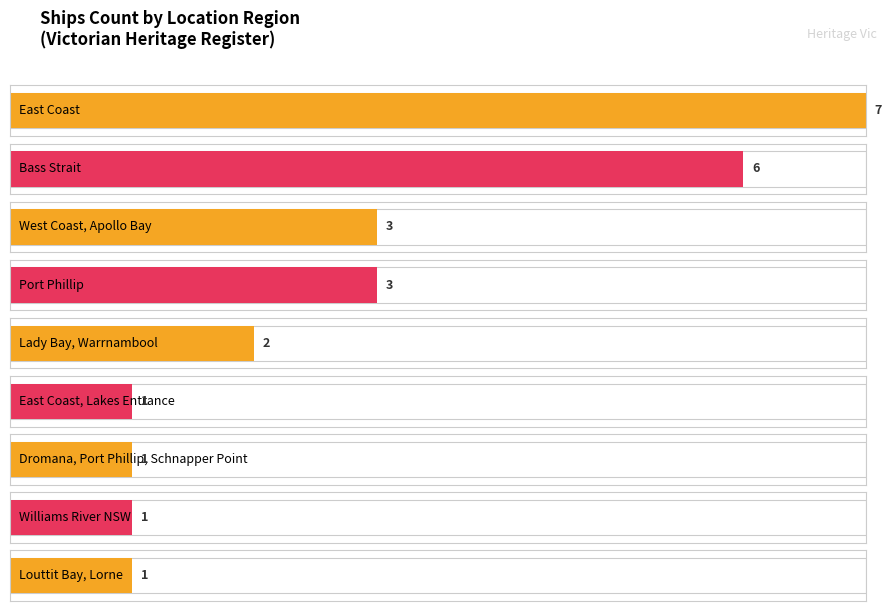

What is the label of the 10th bar from the right?

East Coast